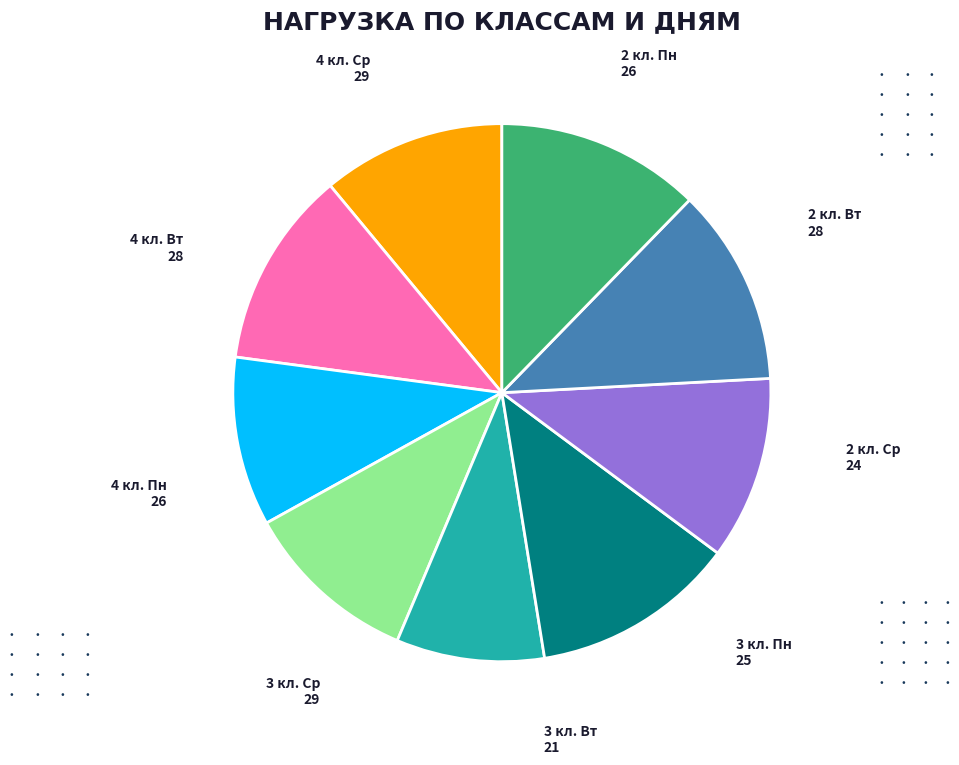

Is there a majority slice in this chart?

No